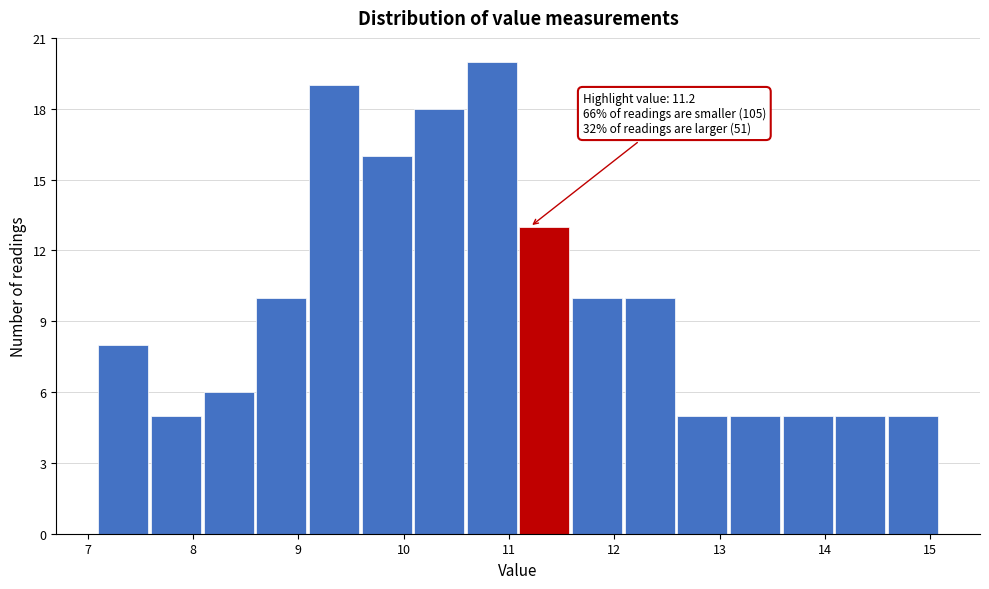

Which range on the x-axis has the tallest bar?

10.6 to 11.1